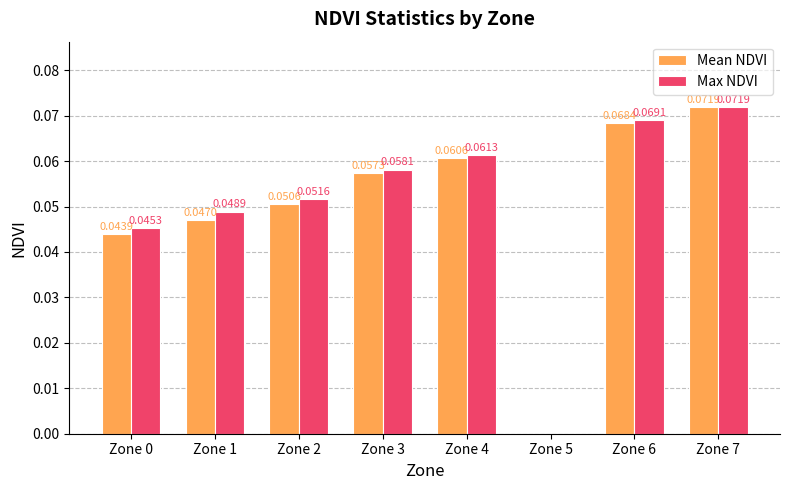

At which category is the sum across all series the highest?

Zone 7